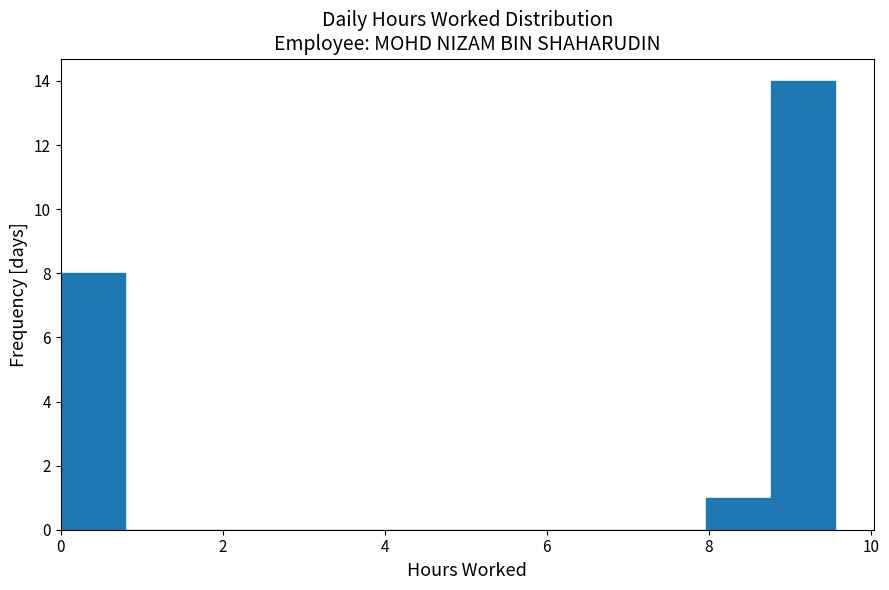

Read against the x-axis, roughly where is the centre of the tallest bar?

9.2